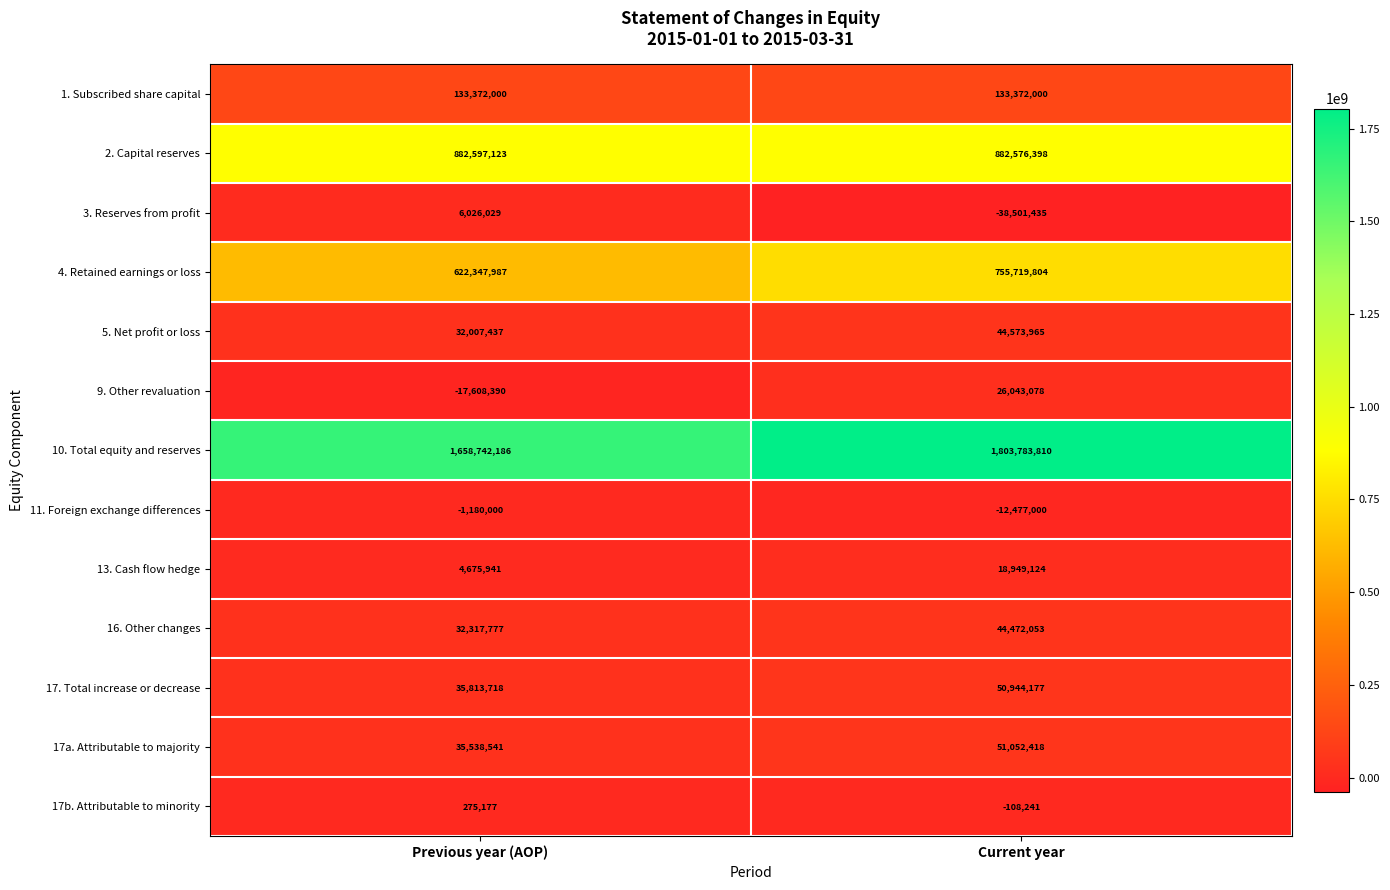

Reading right to left, what are all the values shown in this chart?

1. Subscribed share capital: Current year=133372000	Previous year (AOP)=133372000
2. Capital reserves: Current year=882576398	Previous year (AOP)=882597123
3. Reserves from profit: Current year=-38501435	Previous year (AOP)=6026029
4. Retained earnings or loss: Current year=755719804	Previous year (AOP)=622347987
5. Net profit or loss: Current year=44573965	Previous year (AOP)=32007437
9. Other revaluation: Current year=26043078	Previous year (AOP)=-17608390
10. Total equity and reserves: Current year=1803783810	Previous year (AOP)=1658742186
11. Foreign exchange differences: Current year=-12477000	Previous year (AOP)=-1180000
13. Cash flow hedge: Current year=18949124	Previous year (AOP)=4675941
16. Other changes: Current year=44472053	Previous year (AOP)=32317777
17. Total increase or decrease: Current year=50944177	Previous year (AOP)=35813718
17a. Attributable to majority: Current year=51052418	Previous year (AOP)=35538541
17b. Attributable to minority: Current year=-108241	Previous year (AOP)=275177